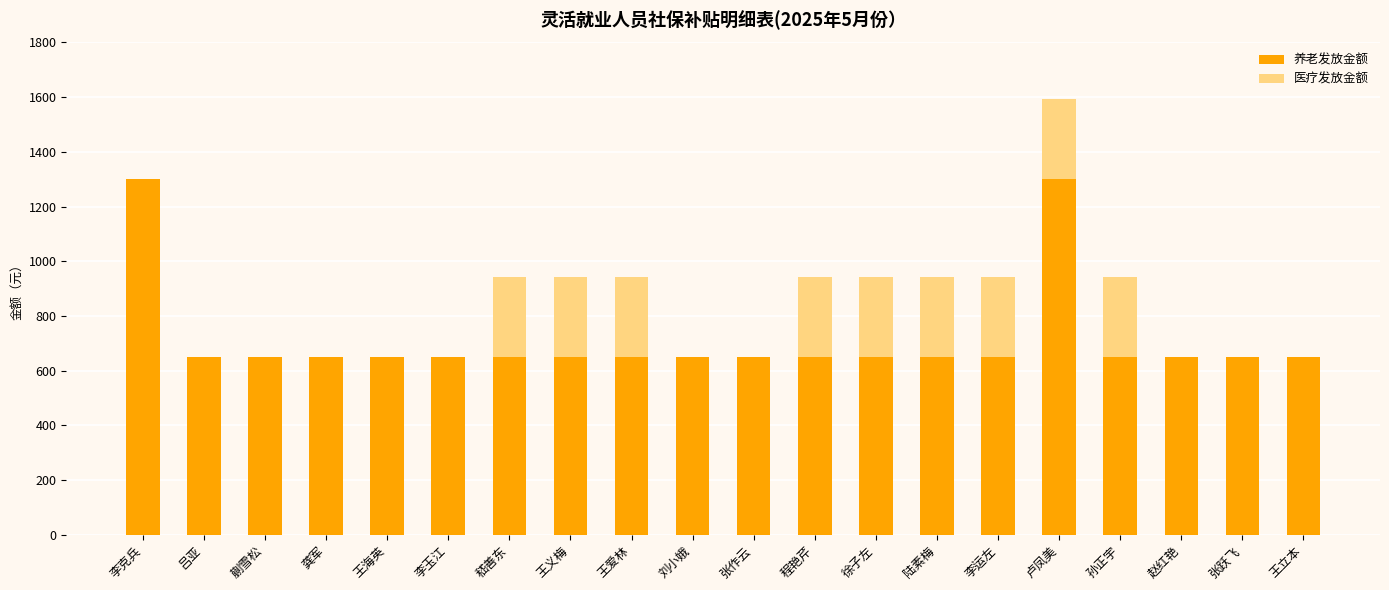

The value of 养老发放金额 at 王立本 is 1165.3. True or false?

False